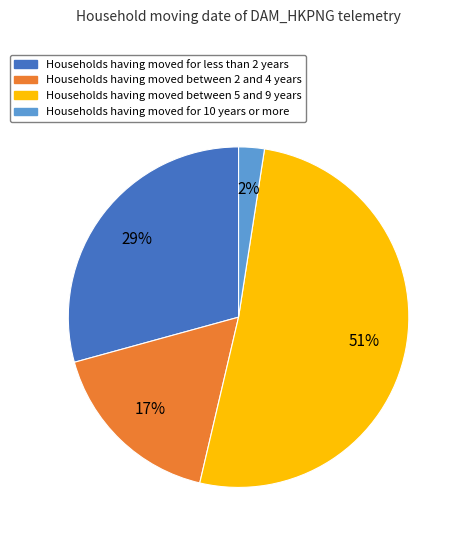

Is there any slice that represents more than half of the pie?

Yes